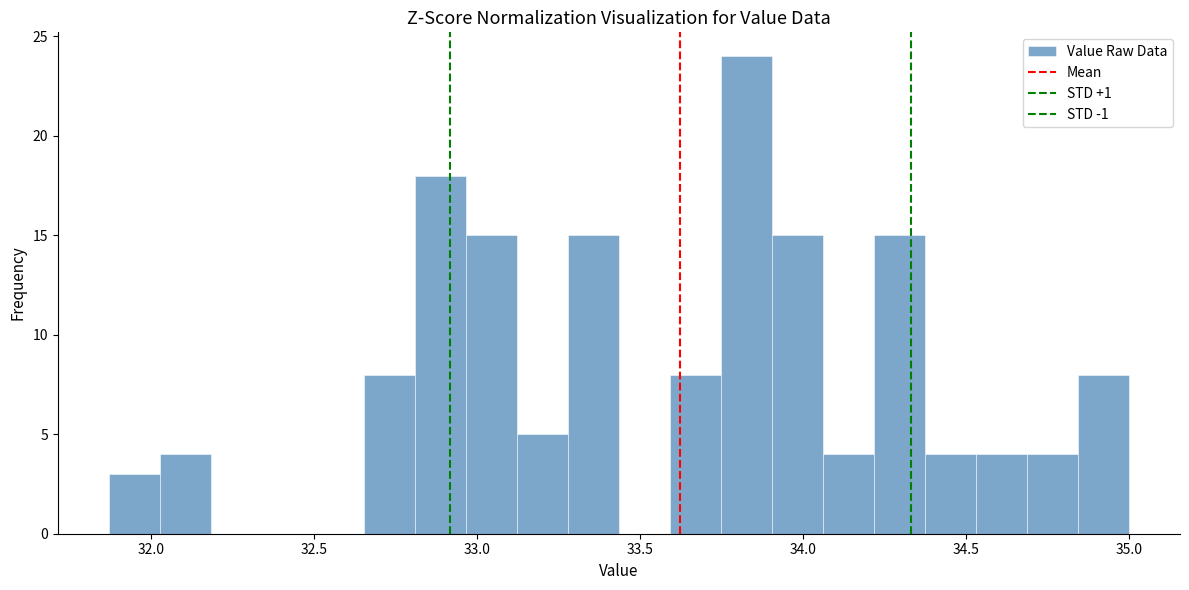

Read against the x-axis, roughly where is the centre of the tallest bar?

33.85